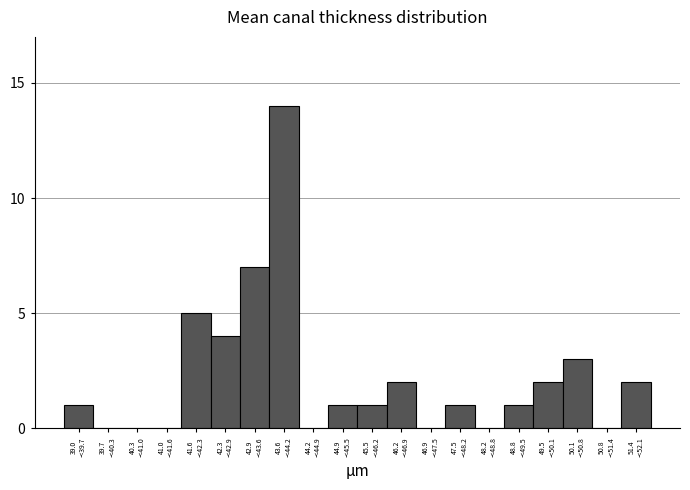

What is the greatest value displayed?

14